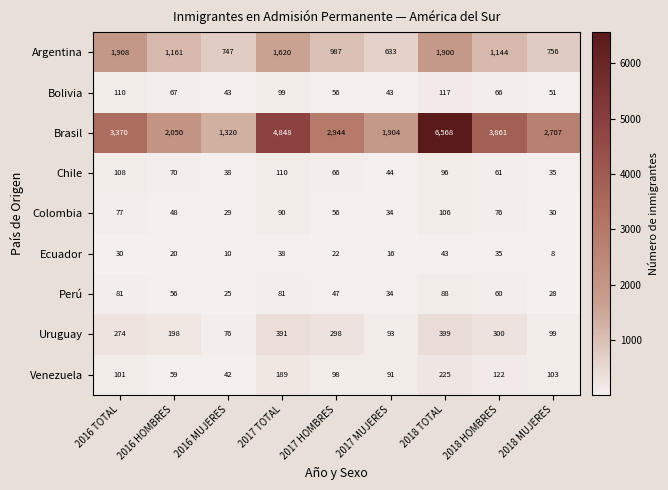

Rank the series at 2016 HOMBRES from highest to lowest value.

Brasil, Argentina, Uruguay, Chile, Bolivia, Venezuela, Perú, Colombia, Ecuador